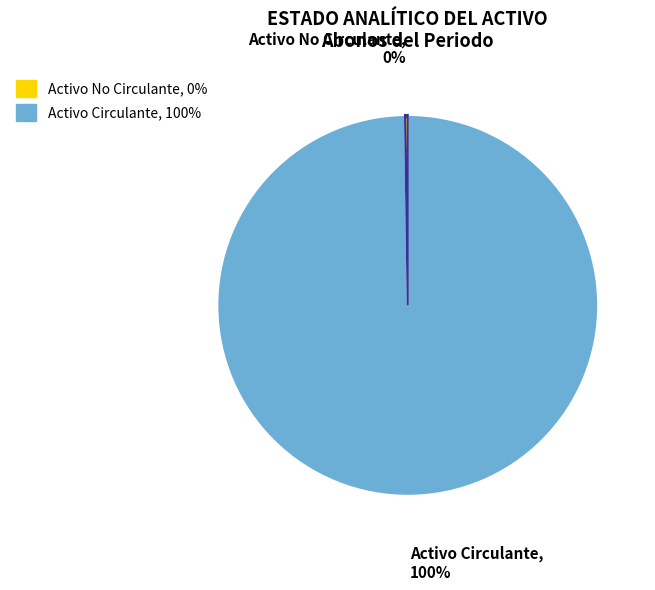

To the nearest percent, what is the average slice percentage?

50%